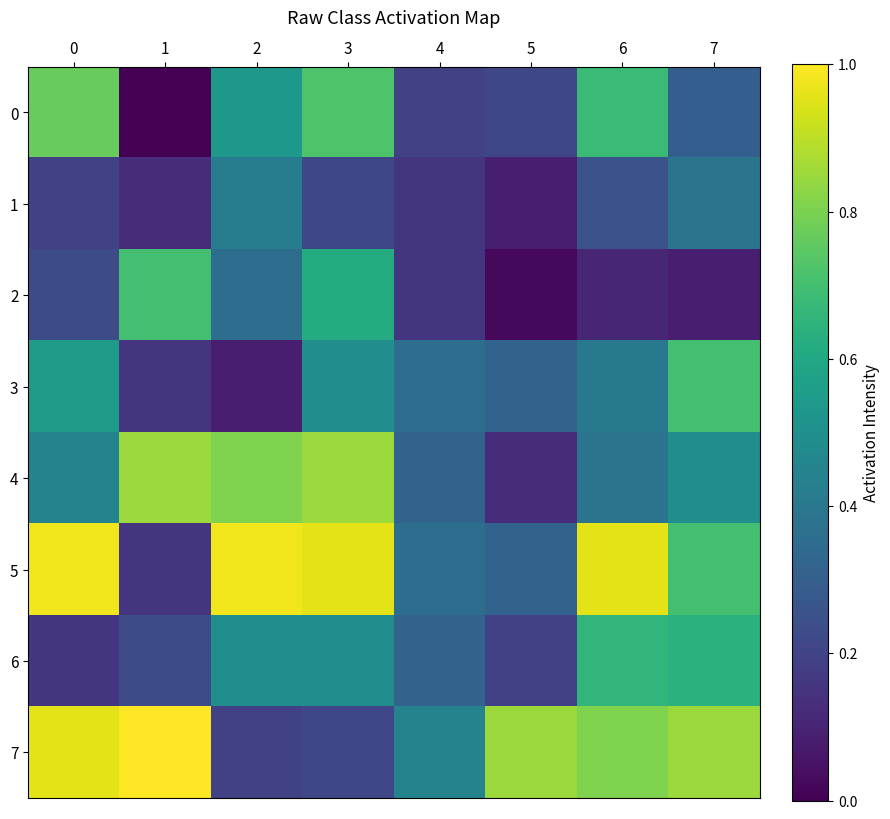

What is the average value of the 4 series?

0.5